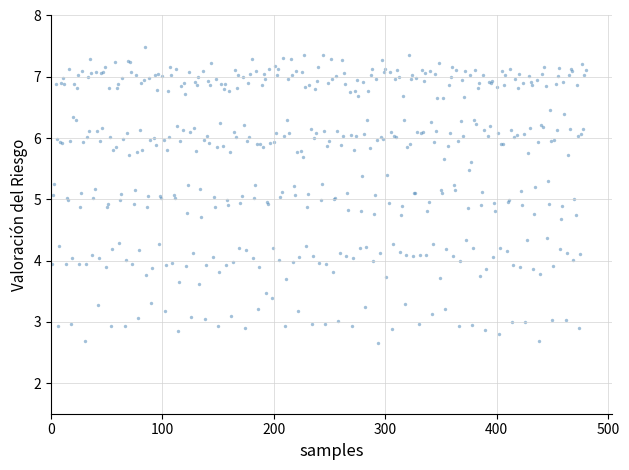

What is the range of X values (max minus min)?

479.0